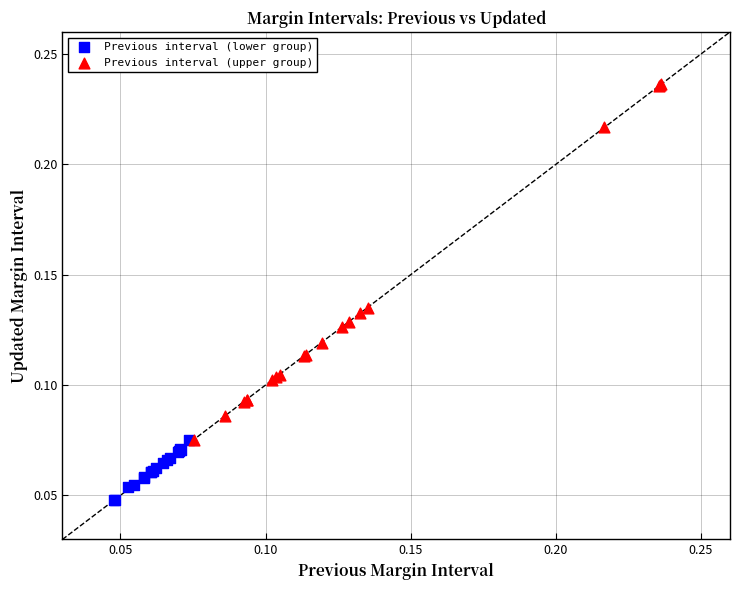

Which series has the widest spread of Y values?

Previous interval (upper group)